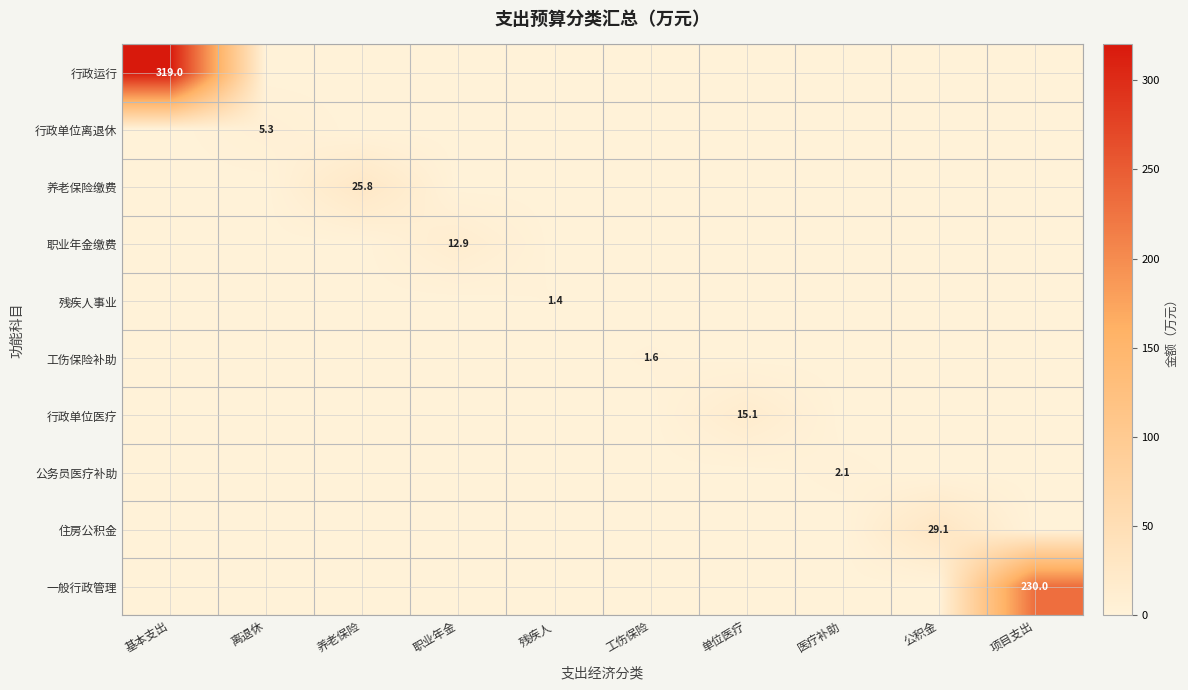

The value of 住房公积金 at 公积金 is 29.1. True or false?

True